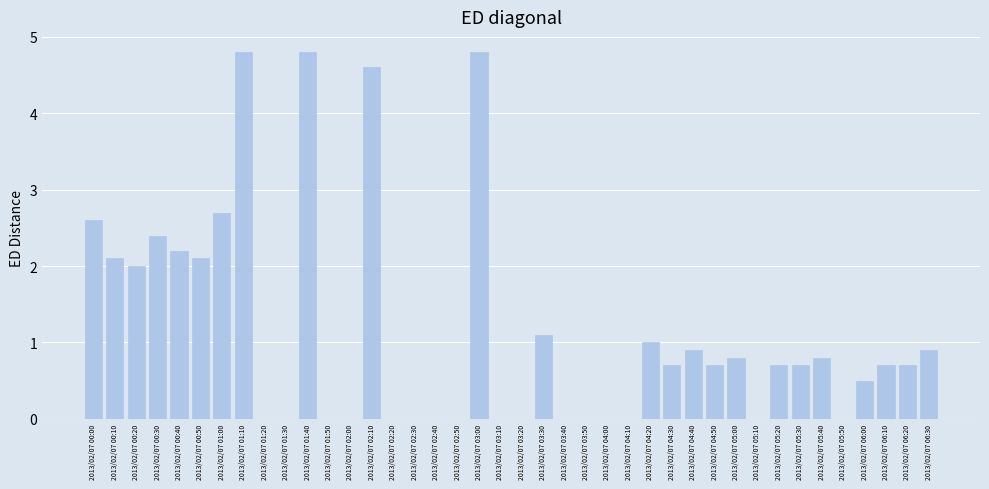

What is the ratio of the value at 2013/02/07 00:30 to the value at 2013/02/07 00:10?

1.1